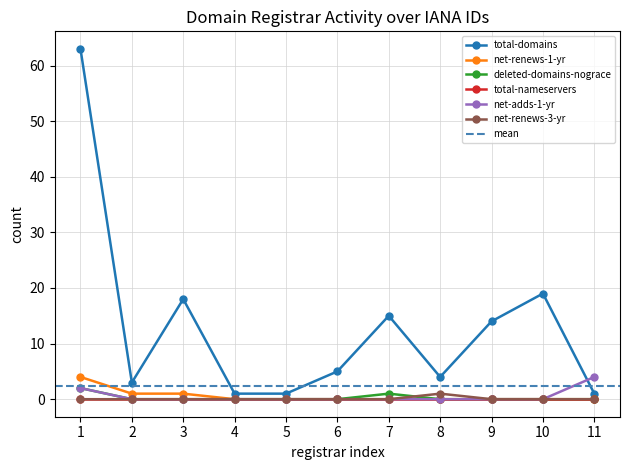

True or false: total-domains has more than 0 points higher than both neighbors.

True